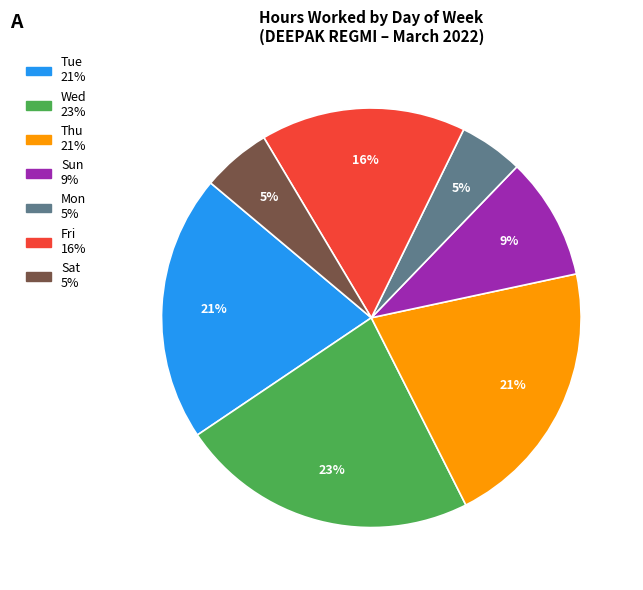

Is there any slice that represents more than half of the pie?

No